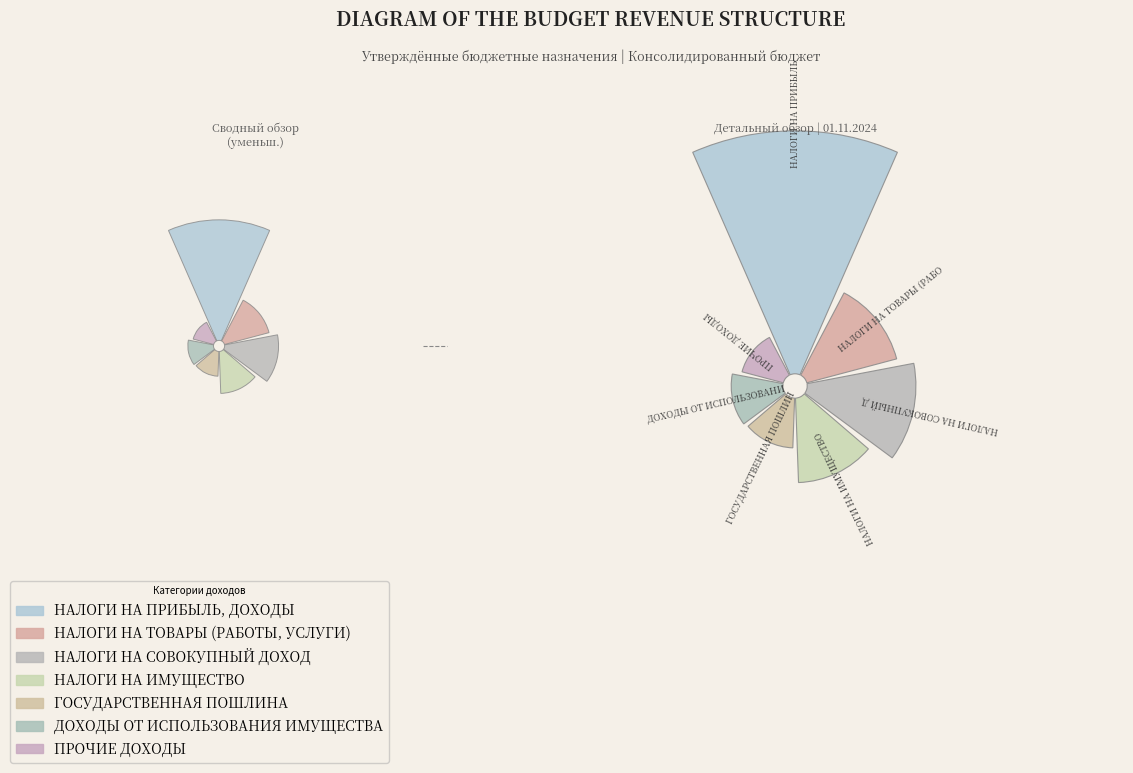

What is the ratio of the value at ПРОЧИЕ ДОХОДЫ to the value at НАЛОГИ НА ПРИБЫЛЬ, ДОХОДЫ?

0.2